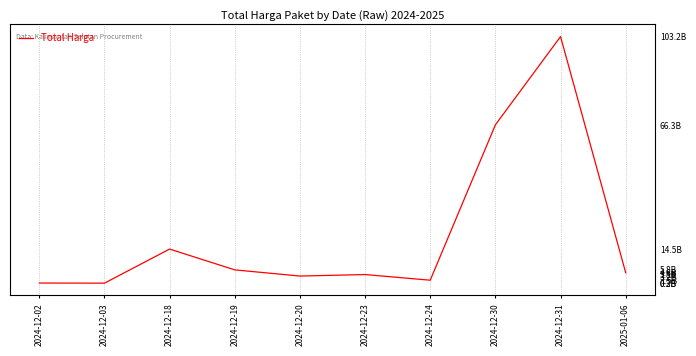

Reading left to right, extract all data points from this chart.

2024-12-02=0.3	2024-12-03=0.2	2024-12-18=14.5	2024-12-19=5.8	2024-12-20=3.2	2024-12-23=3.8	2024-12-24=1.5	2024-12-30=66.3	2024-12-31=103.2	2025-01-06=4.6